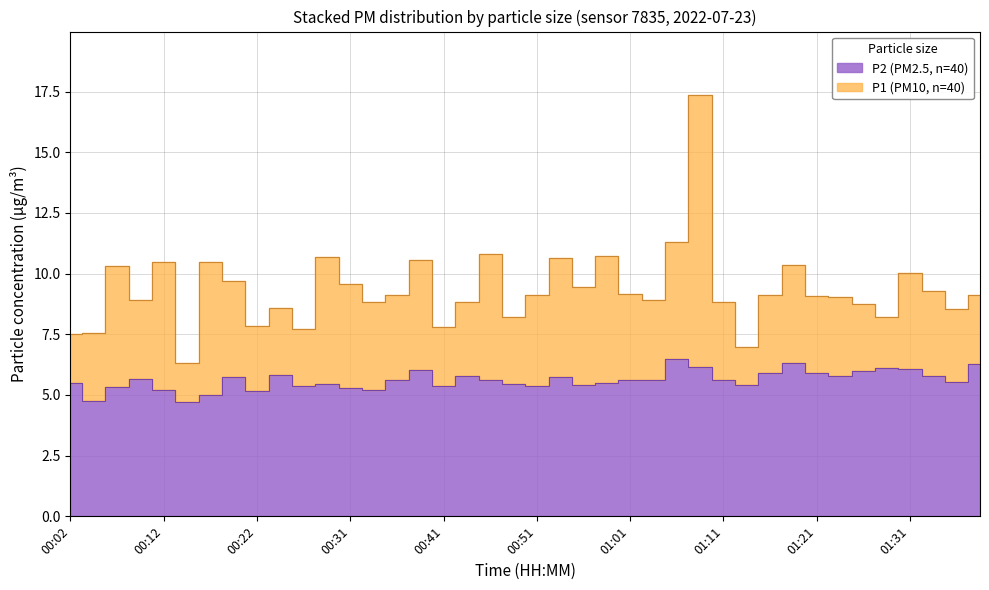

What are all the series names shown in the legend?

P1, P2